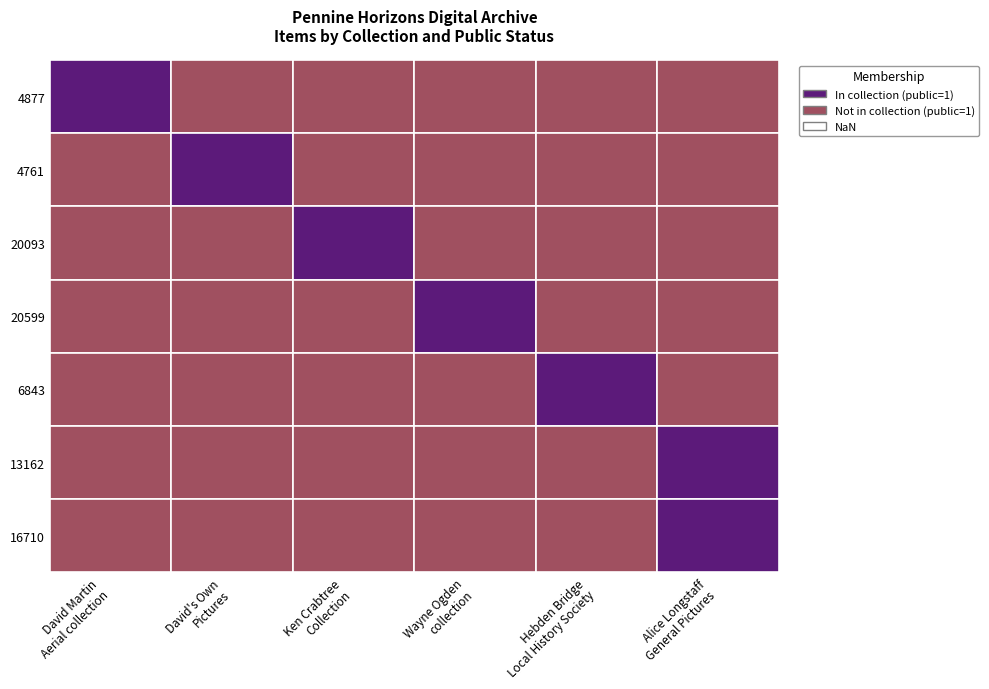

Which series has the largest range (max minus min)?

4877